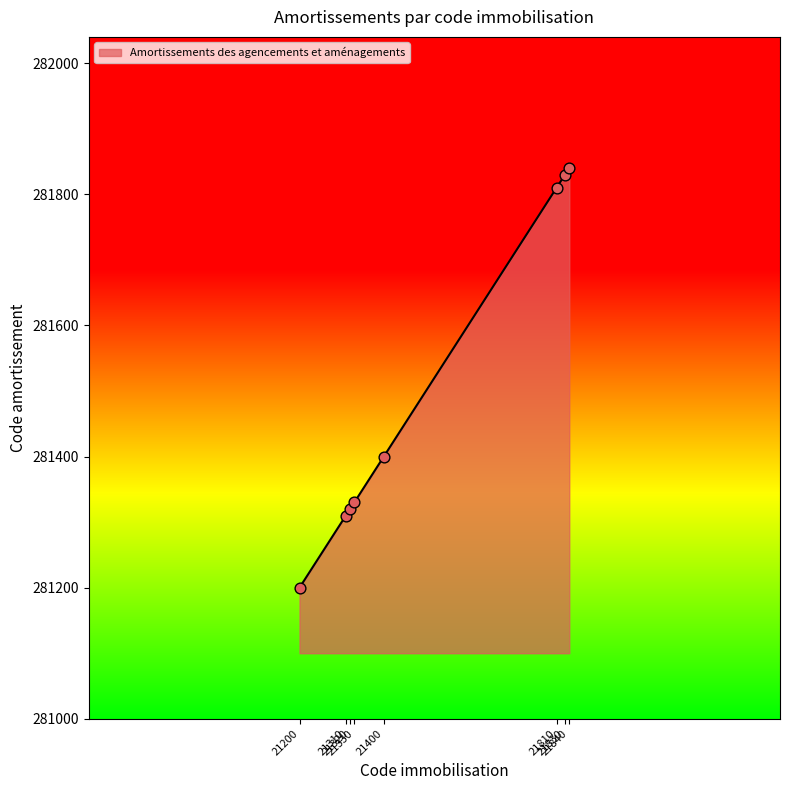

What is the change in value from 21310 to 21400?

+90